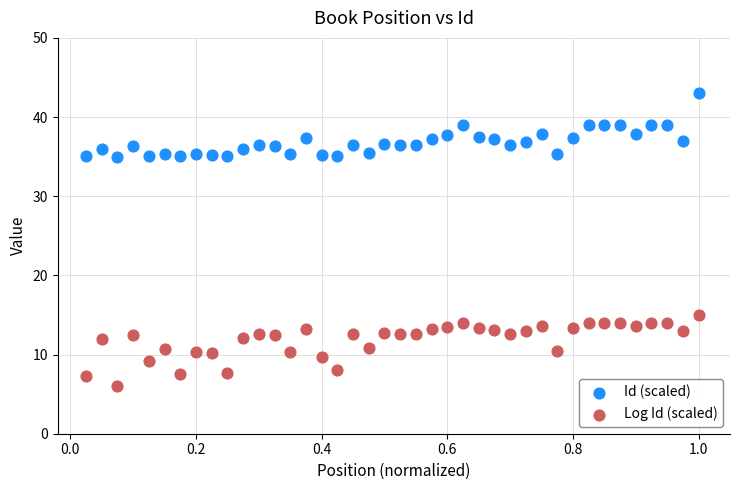

Across all series, what Y value is closest to 24?

15.0